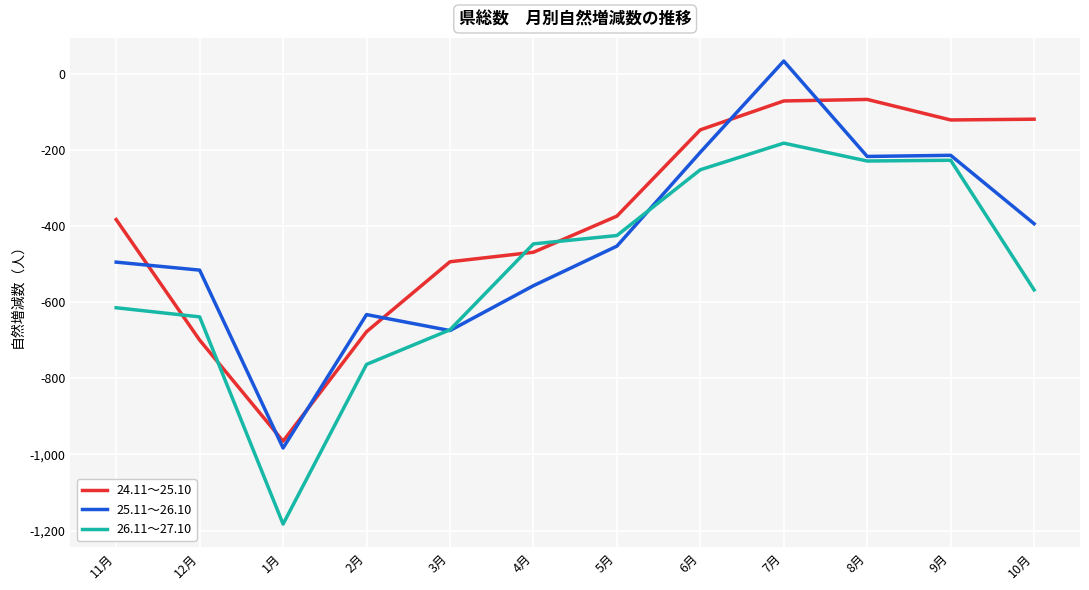

What is the smallest value displayed?

-1183